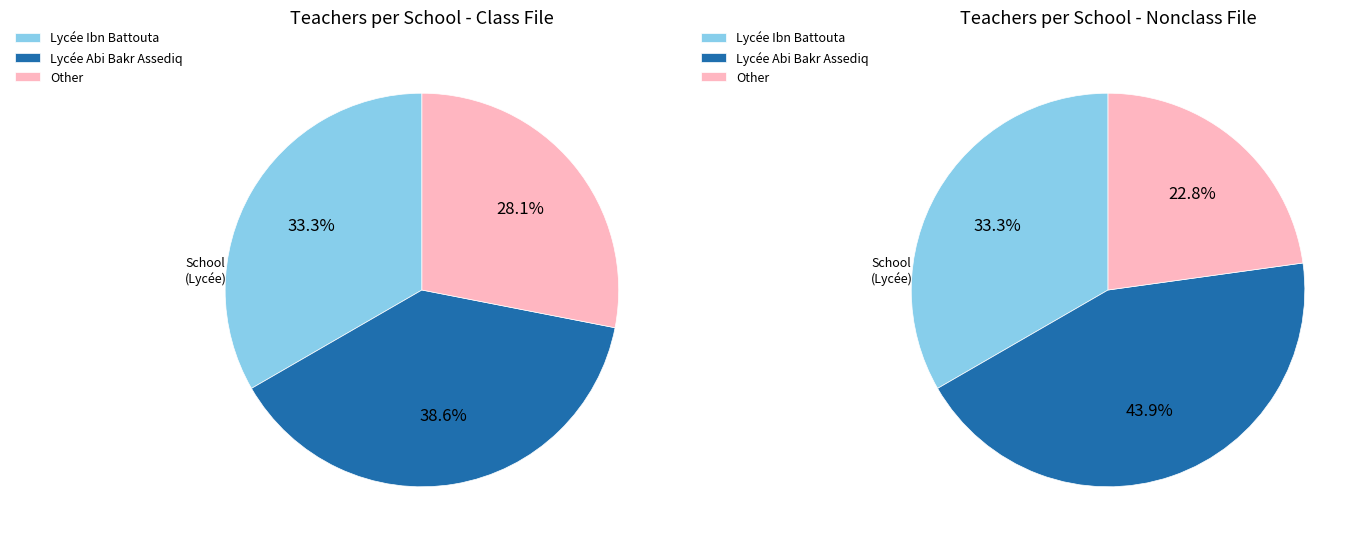

To the nearest percent, what is the average slice percentage?

33%